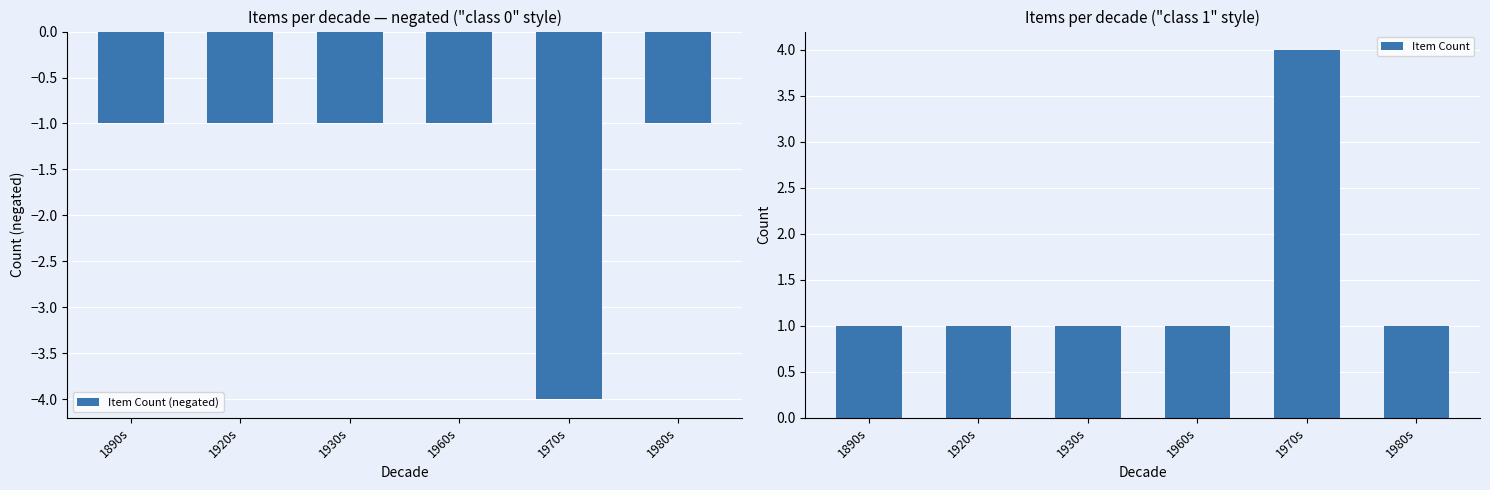

Rank the categories by Item Count (negated) value from lowest to highest.

1970s, 1890s, 1920s, 1930s, 1960s, 1980s